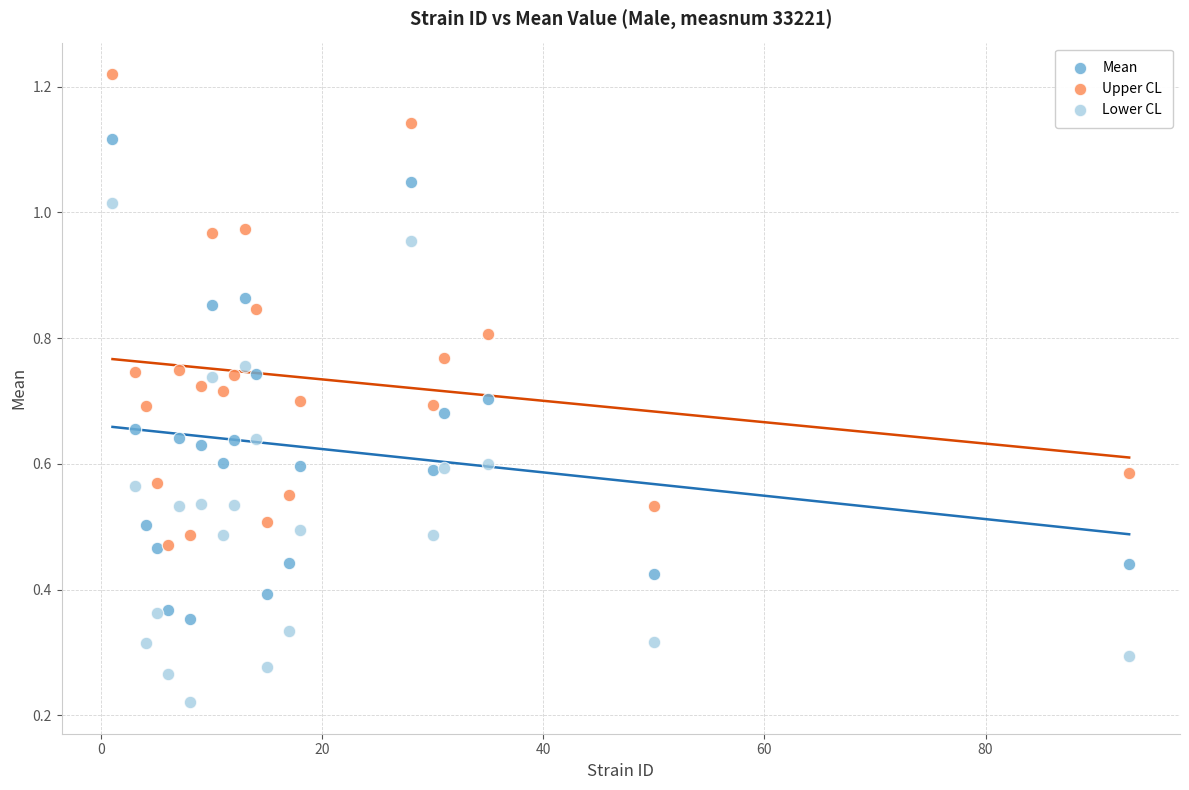

What are all the series names shown in the legend?

Mean, Upper CL, Lower CL